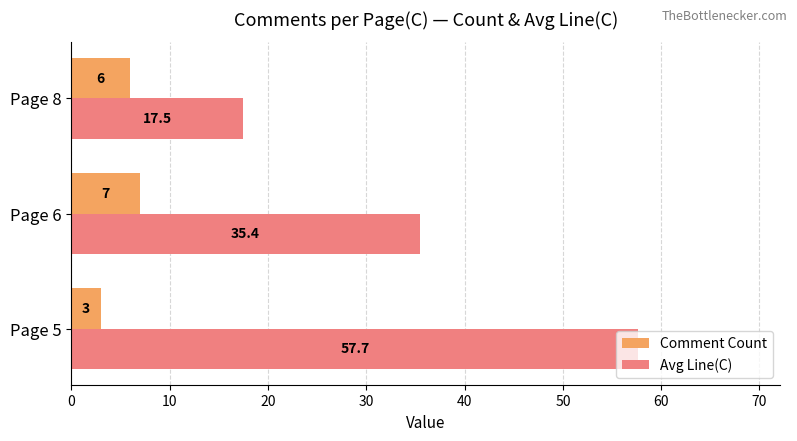

Which series changed the most between Page 5 and Page 8?

Avg Line(C)